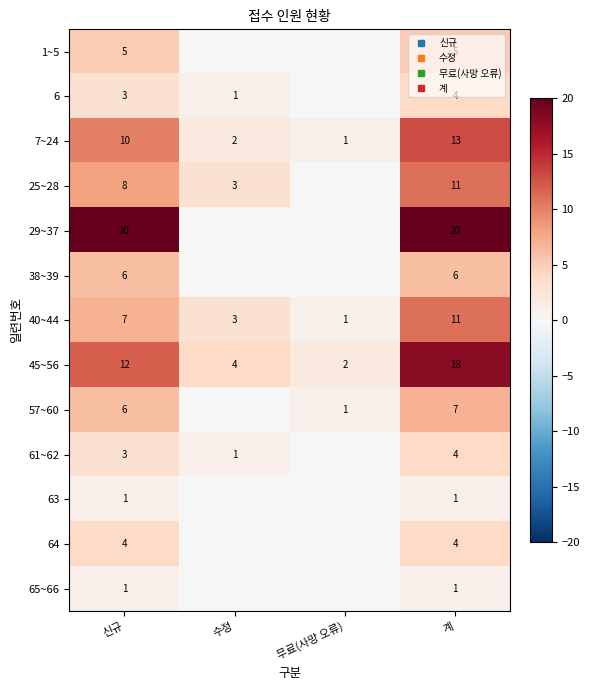

Between 신규 and 무료(사망 오류), which series saw the biggest shift?

29~37